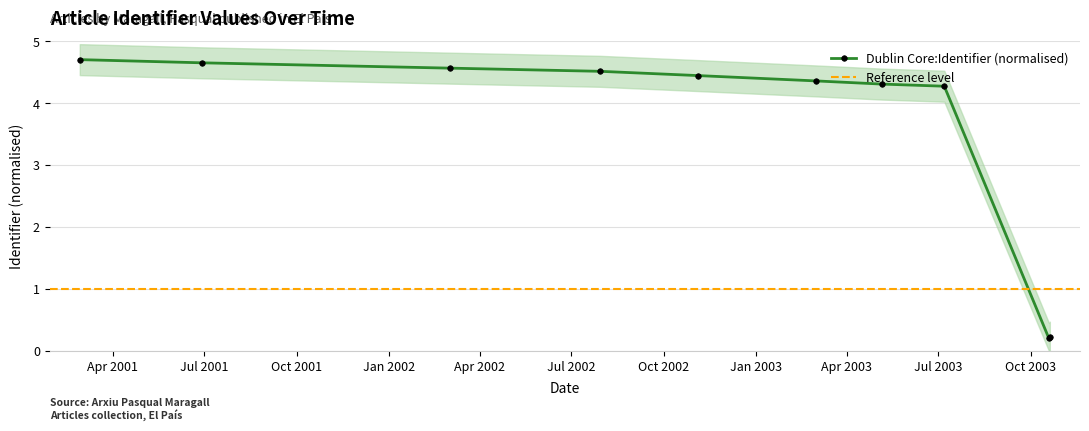

At which category does the chart reach its peak across all series?

2001-02-27